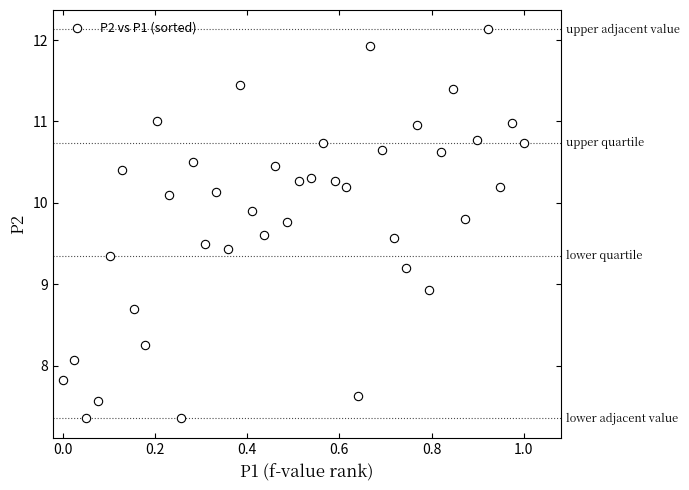

What is the range of Y values (max minus min)?

4.8